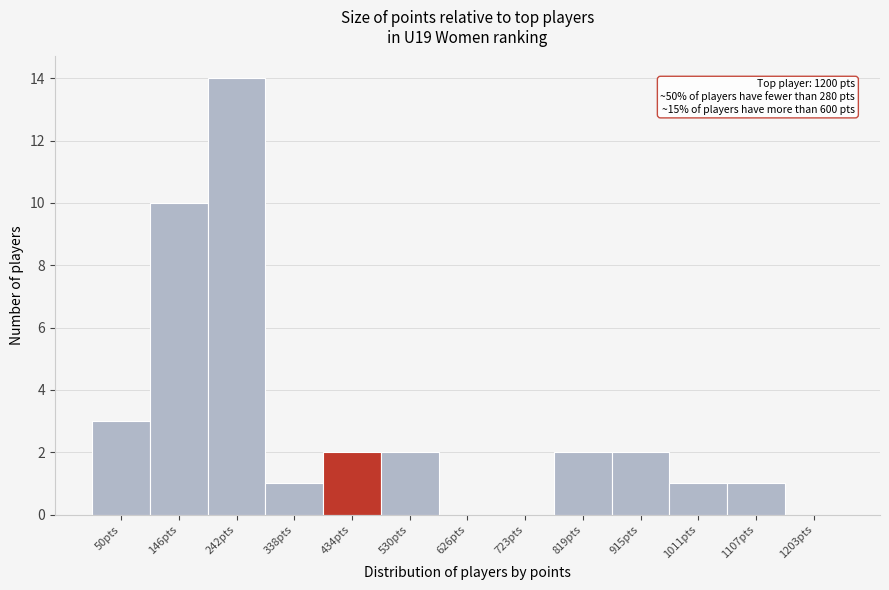

Reading left to right, list all the values displayed in this chart.

50pts=3	146pts=10	242pts=14	338pts=1	434pts=2	530pts=2	626pts=0	723pts=0	819pts=2	915pts=2	1011pts=1	1107pts=1	1203pts=0